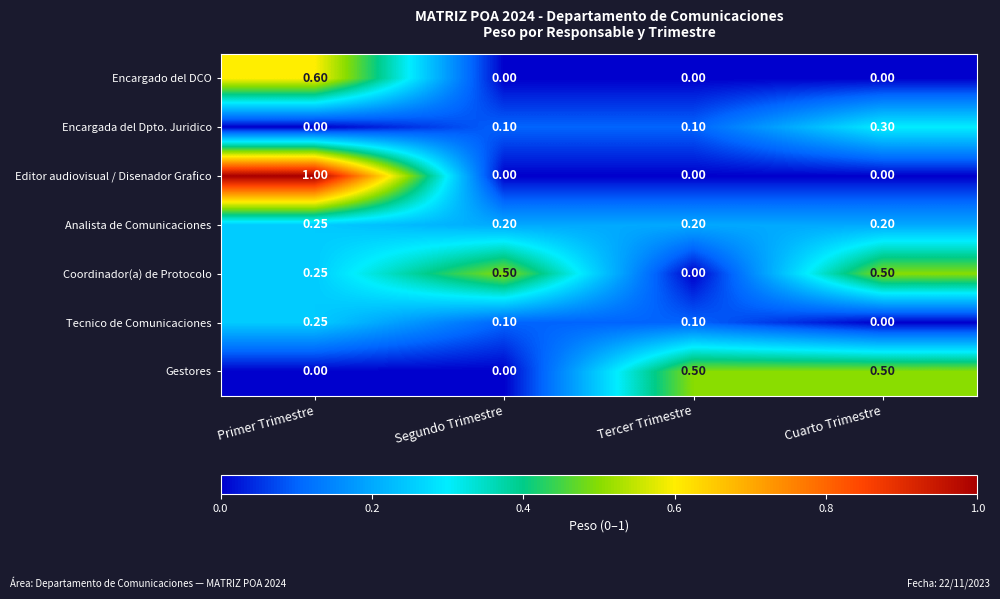

At which category is the sum across all series the highest?

Primer Trimestre